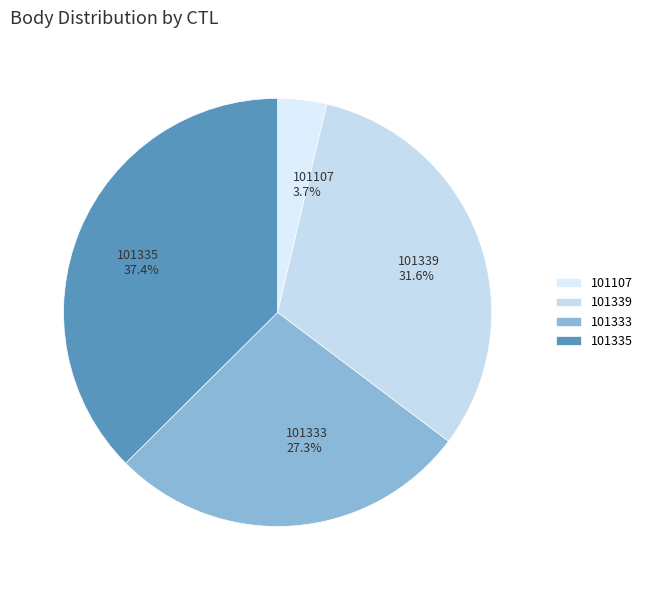

Is it true that 101333 is 36% of the pie?

False